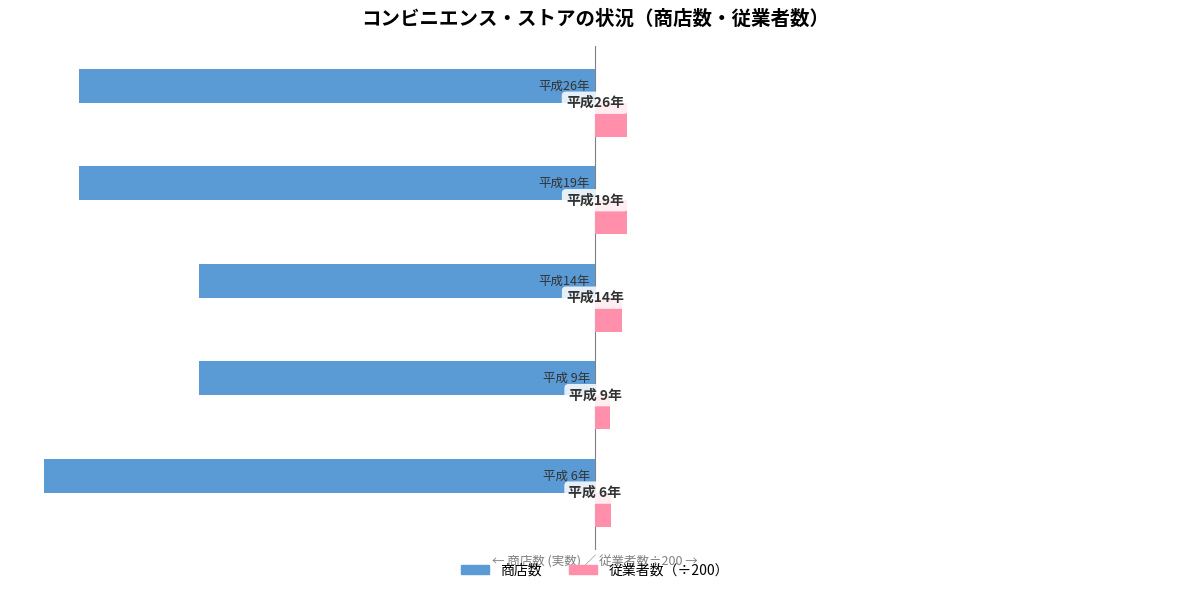

Count the 商店数 values in the range -30 to -23.

4